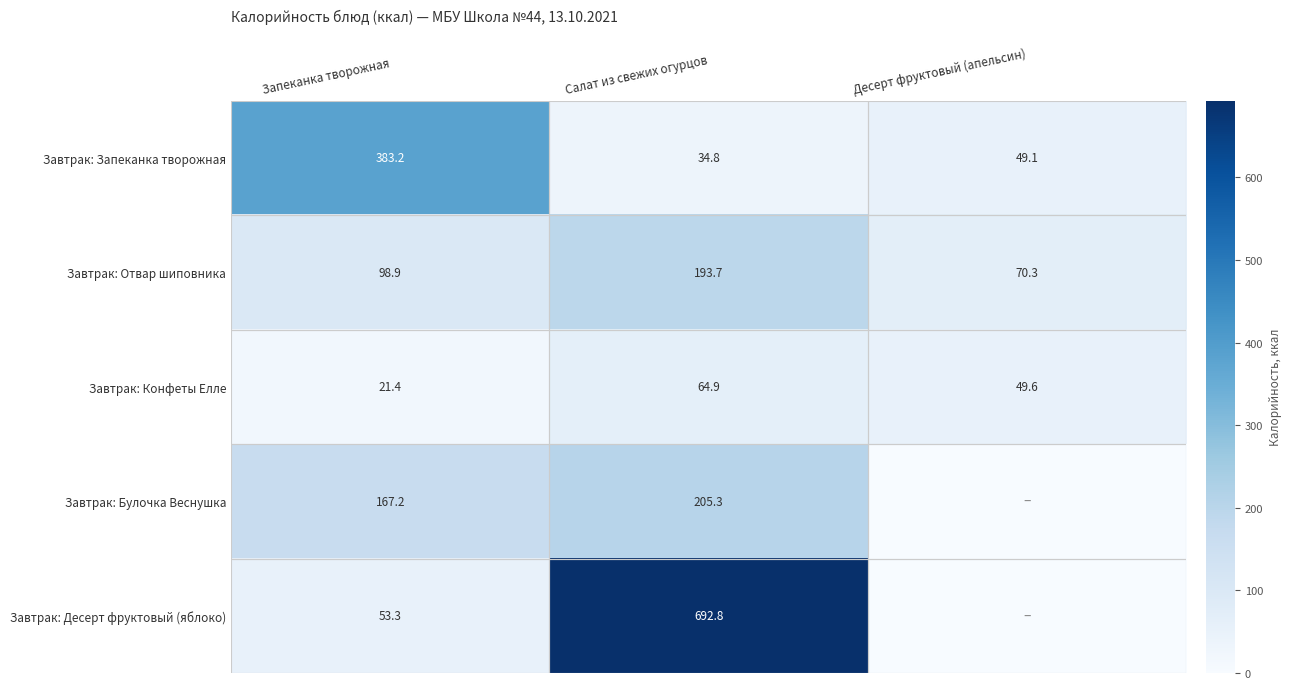

The Завтрак: Булочка Веснушка series shows 85.6 at Запеканка творожная. True or false?

False